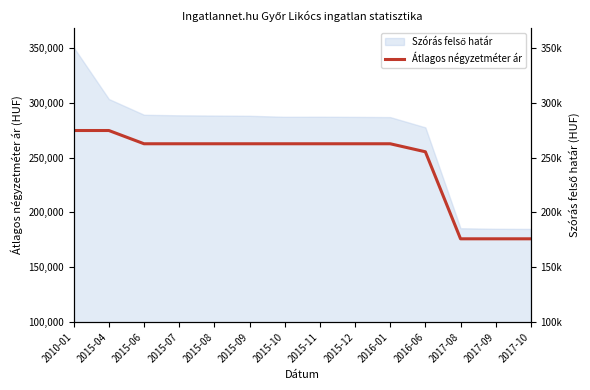

What is the change in value from 2015-12 to 2017-09?

-86717